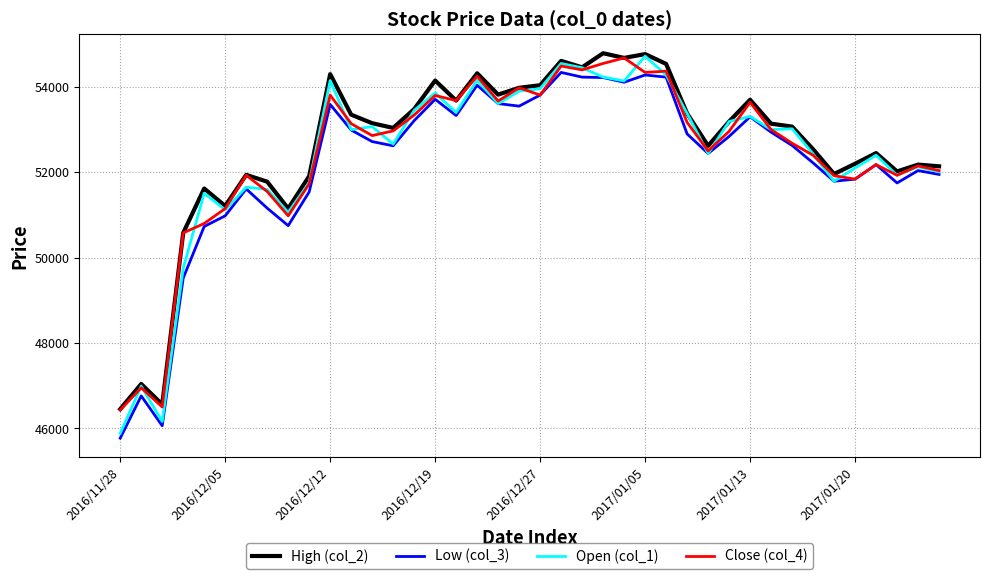

Which series has the widest spread of values?

Open (col_1)